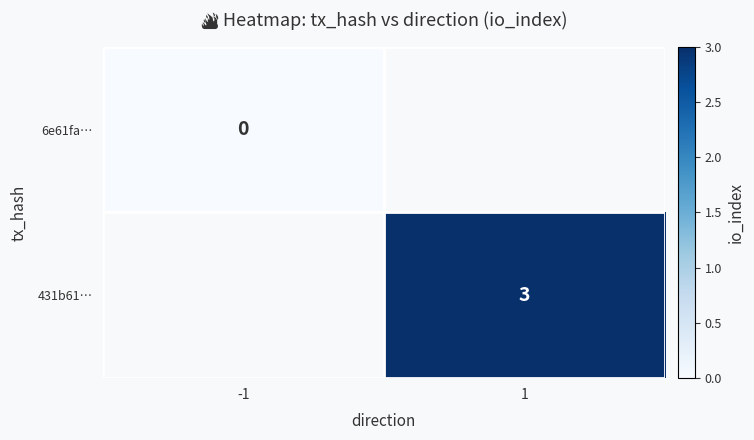

Which series has the largest range (max minus min)?

6e61fa…